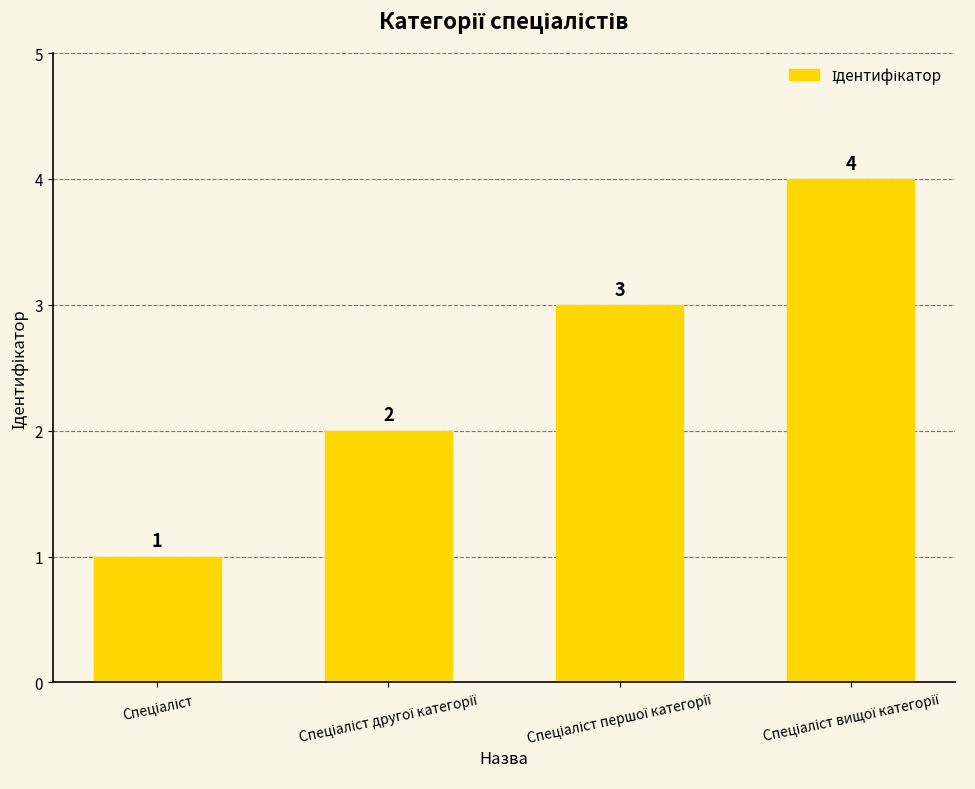

What is the difference between the second highest and second lowest values?

1